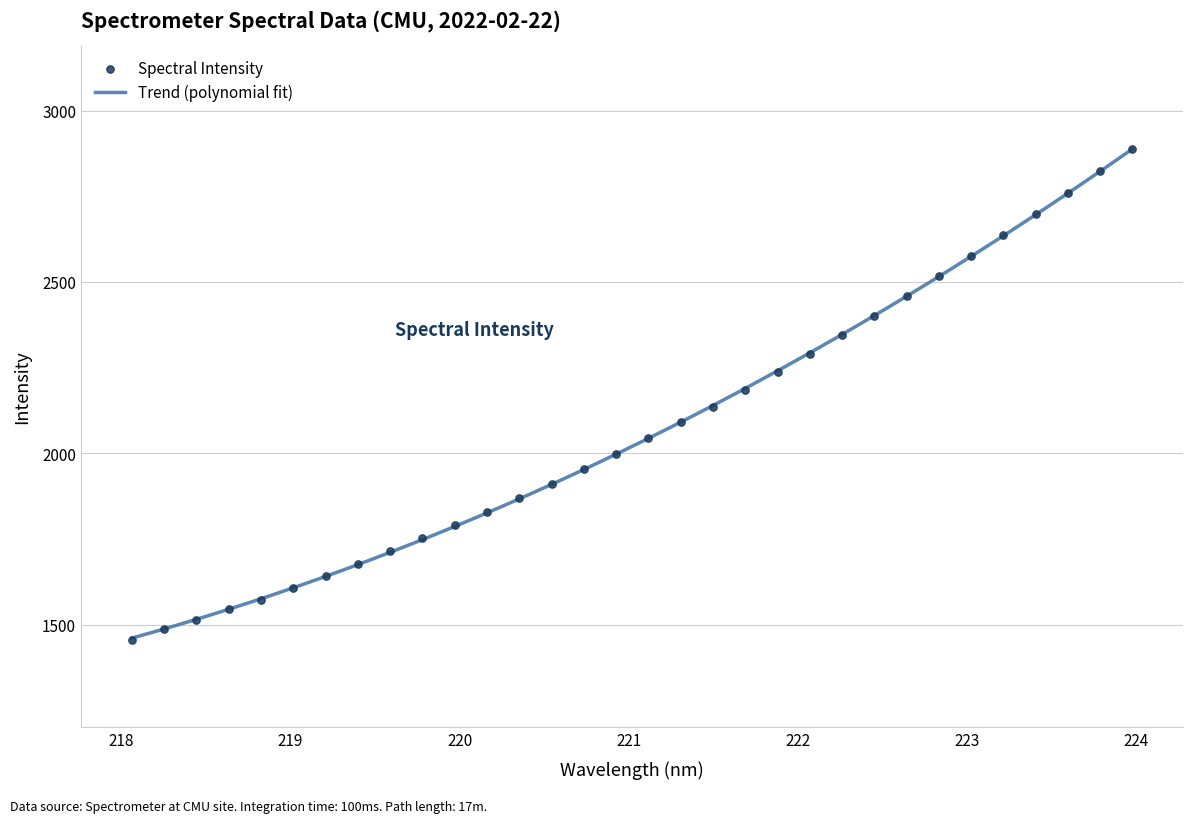

What is the change in value from 218.8244 to 220.7354?

+381.1